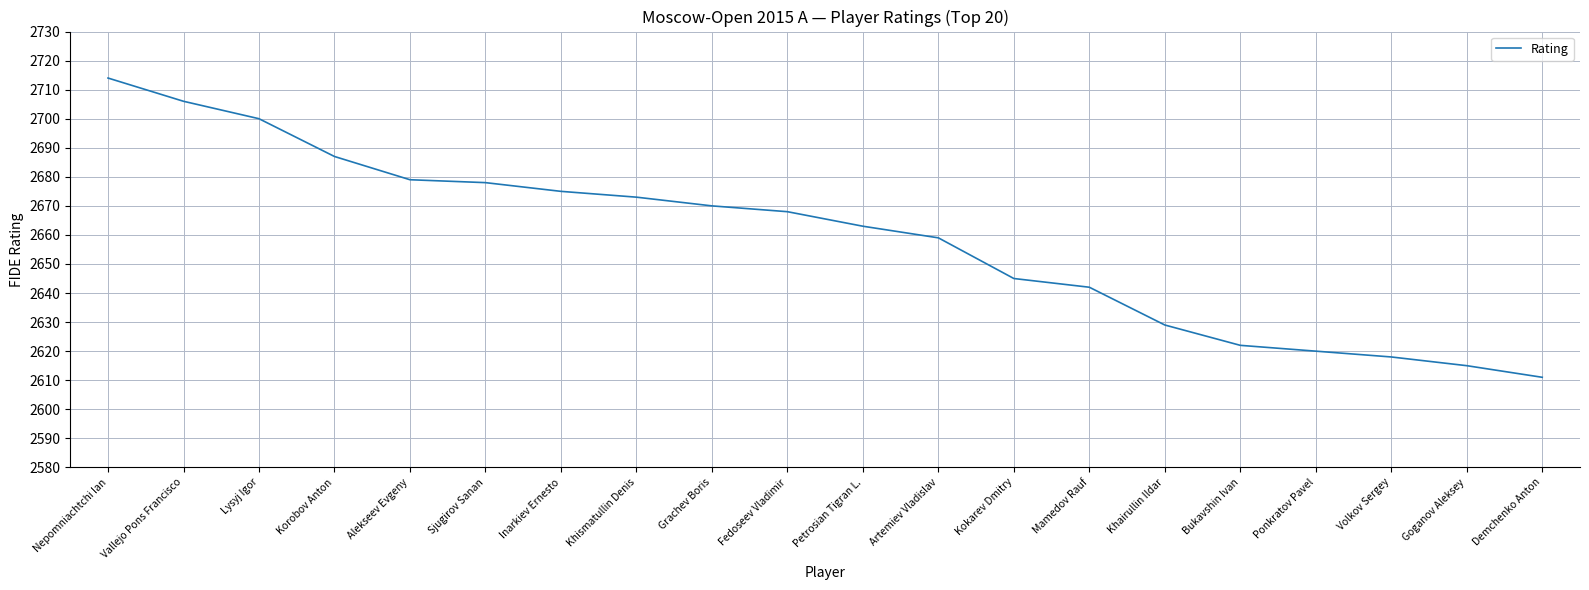

Does the chart display data point markers on the line(s)?

No